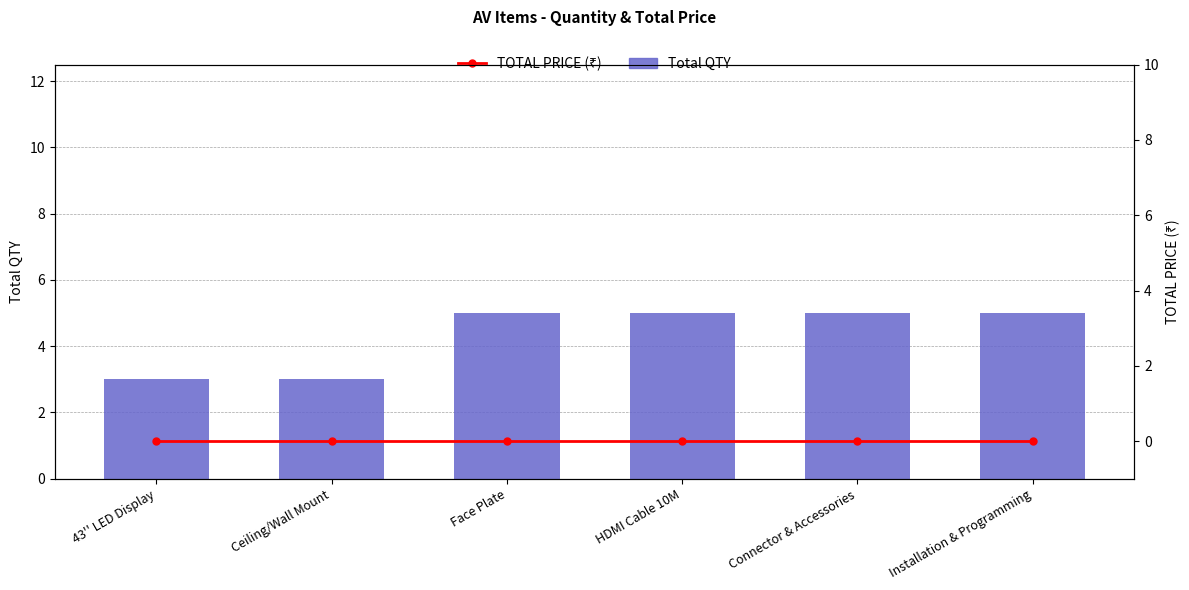

True or false: Total QTY has a value of 3 at Ceiling/Wall Mount.

True